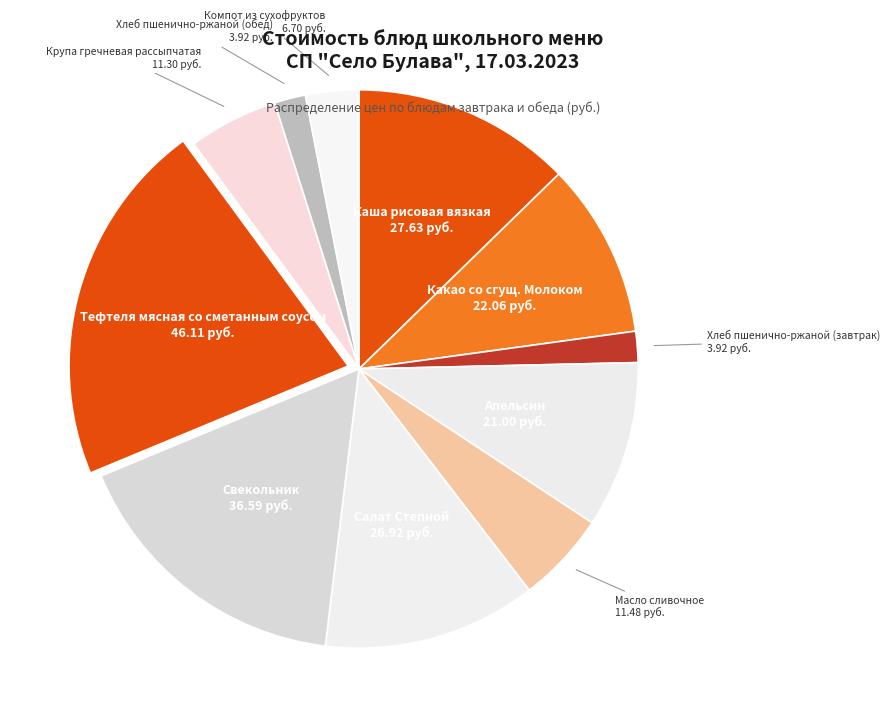

Is there a majority slice in this chart?

No